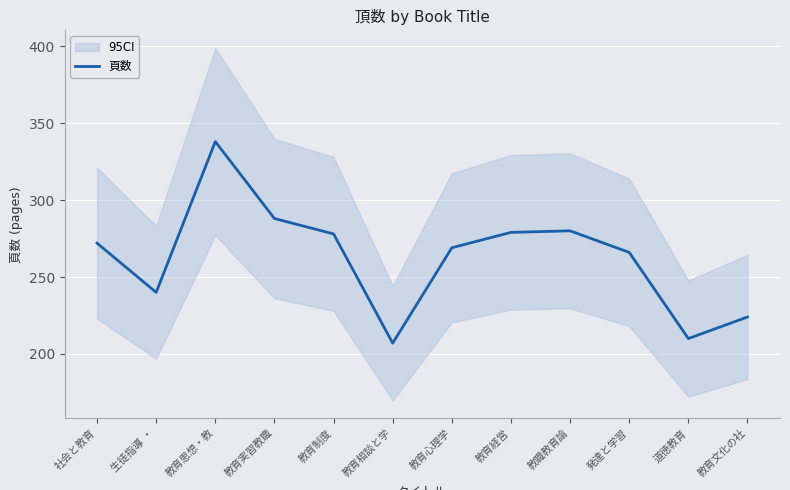

What is the difference between the second highest and second lowest values?

78